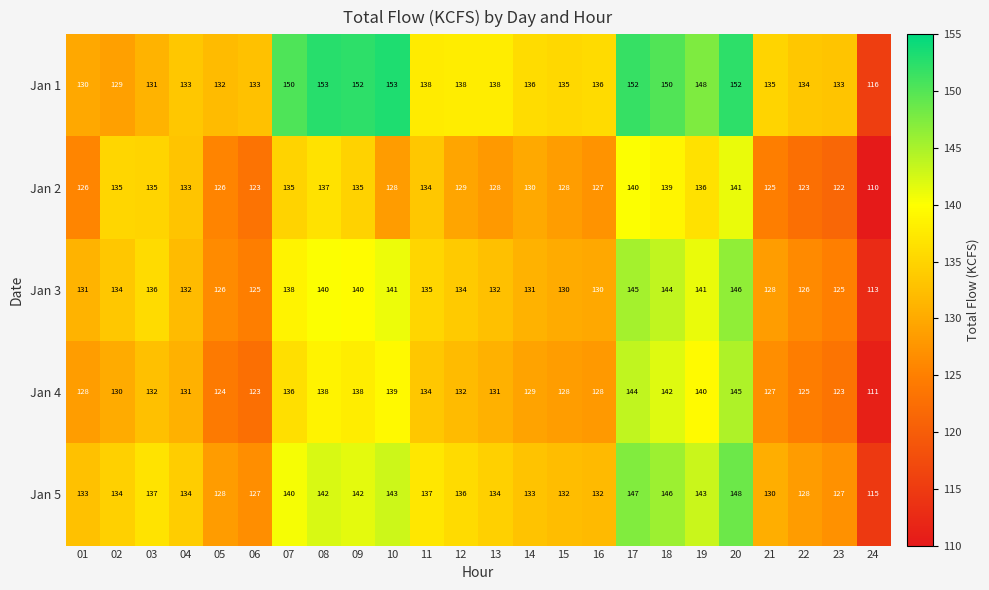

Rank the series by their maximum value, from highest to lowest.

Jan 1, Jan 5, Jan 3, Jan 4, Jan 2